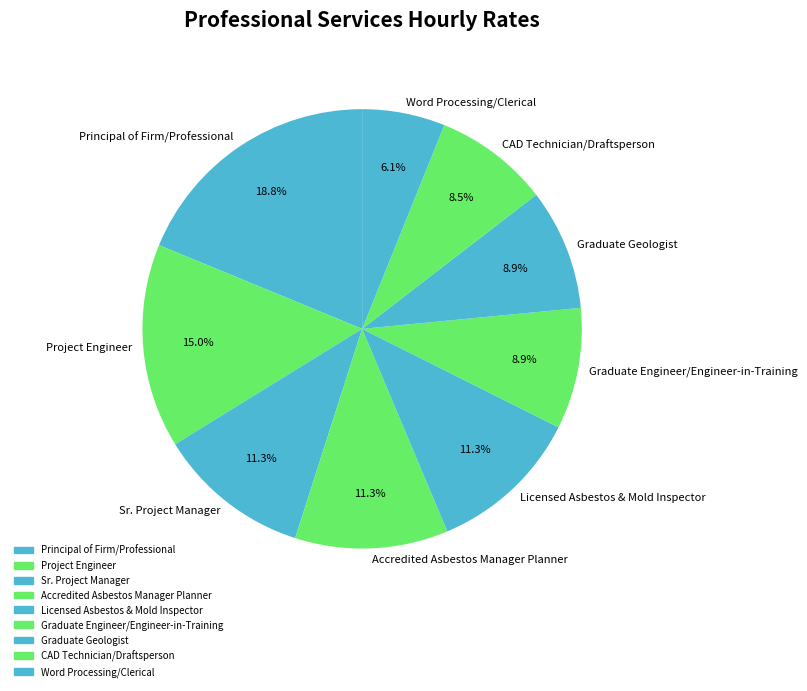

What percentage is the Accredited Asbestos Manager Planner slice, to the nearest percent?

11%